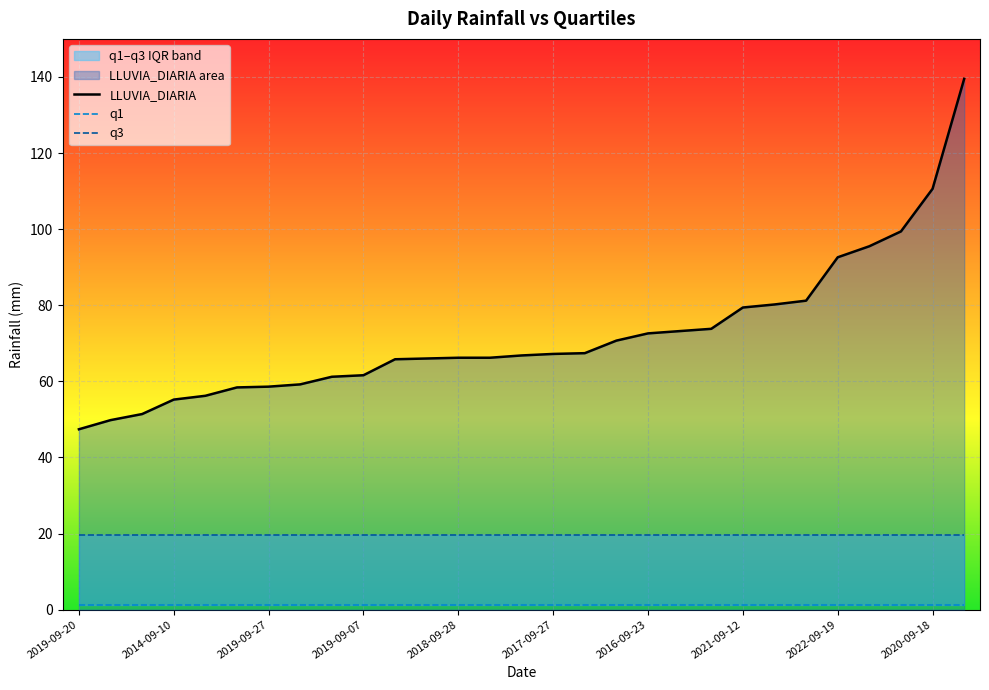

What is the highest value of the LLUVIA_DIARIA series?

139.5